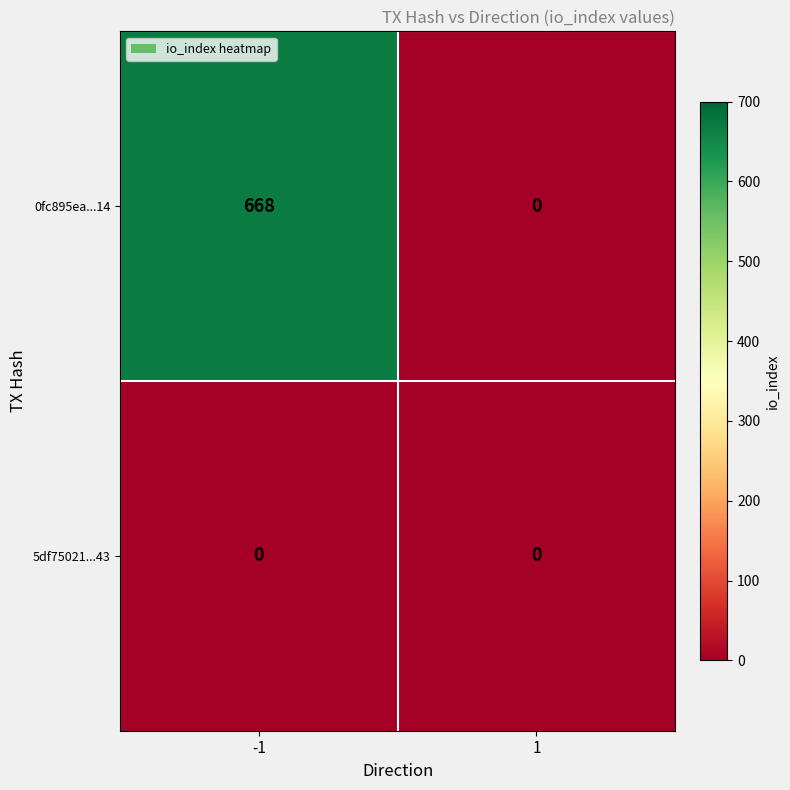

How many data points in 0fc895ea...14 are less than 668?

1